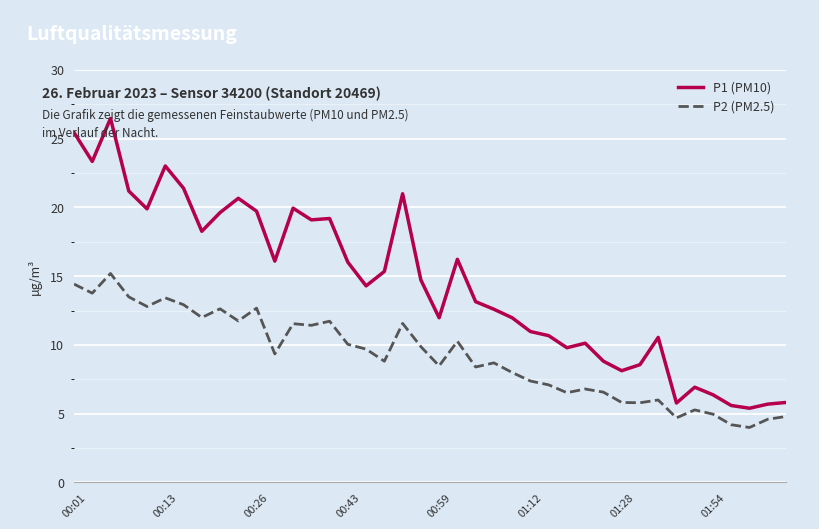

True or false: P1 (PM10) and P2 (PM2.5) intersect in this chart.

False